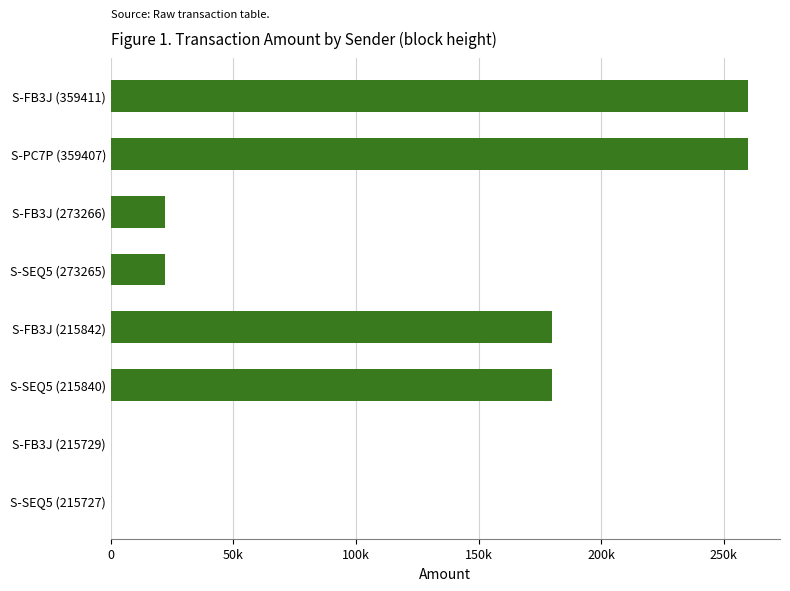

Are the bars horizontal?

Yes